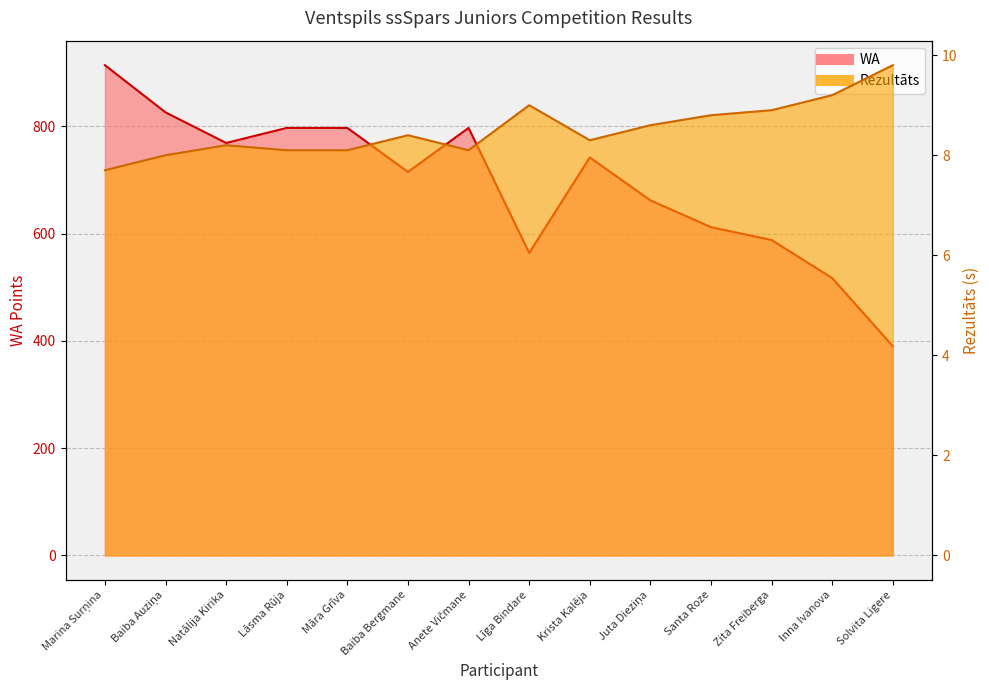

Reading right to left, list all the values displayed in this chart.

Rezultāts: 9.8	9.2	8.9	8.8	8.6	8.3	9.0	8.1	8.4	8.1	8.1	8.2	8.0	7.7
WA: 390.0	517.0	588.0	612.0	662.0	742.0	564.0	797.0	715.0	797.0	797.0	769.0	826.0	914.0